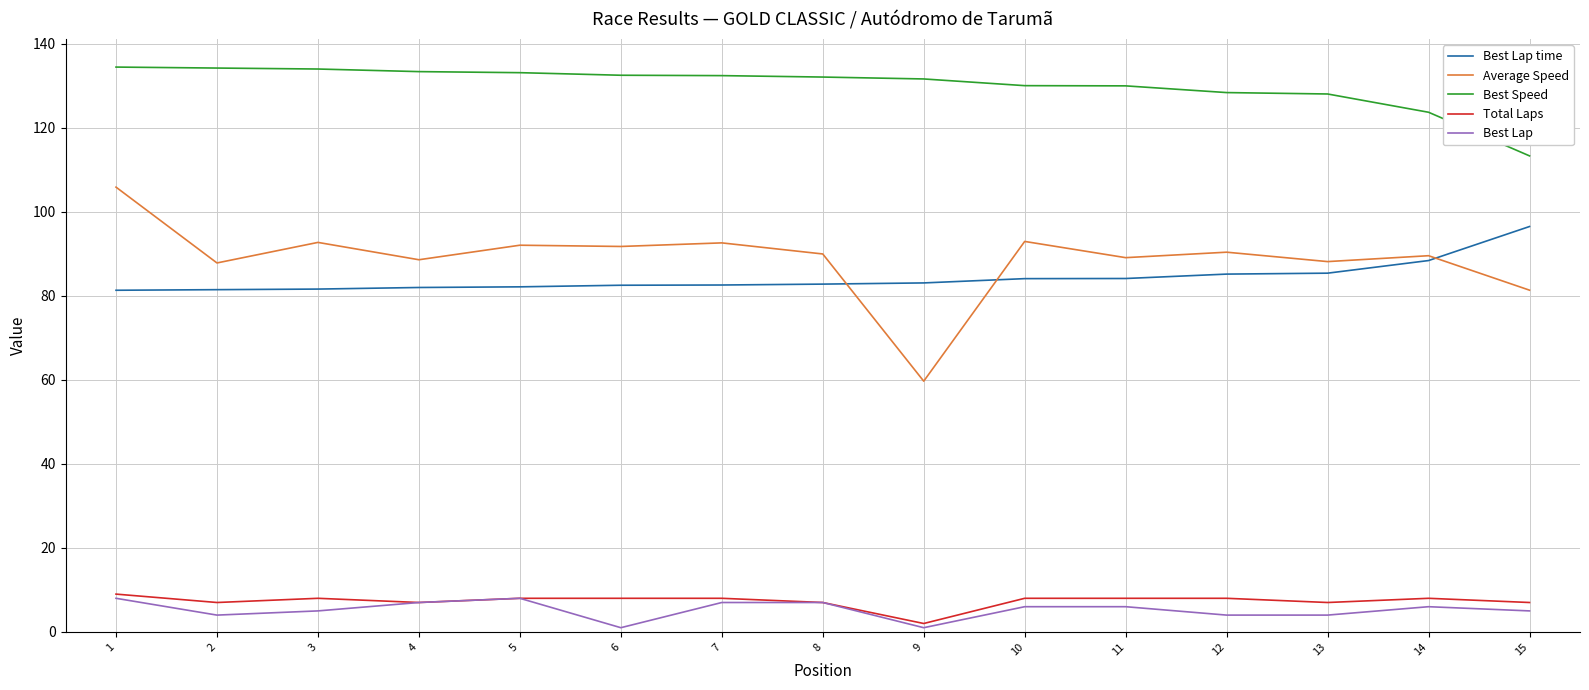

Is the value of Best Lap at 8 greater than the value of Best Speed at 11?

No